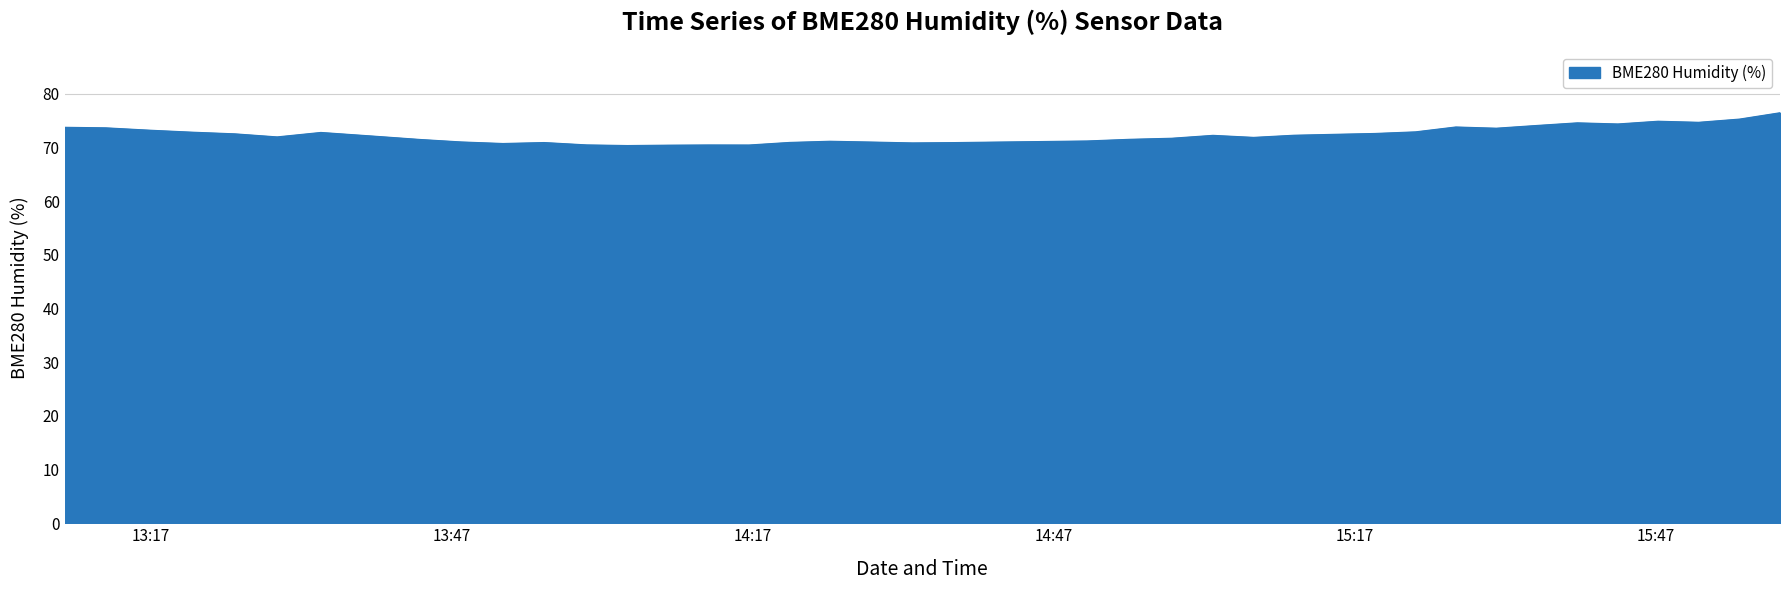

What is the minimum value shown in the chart?

70.4